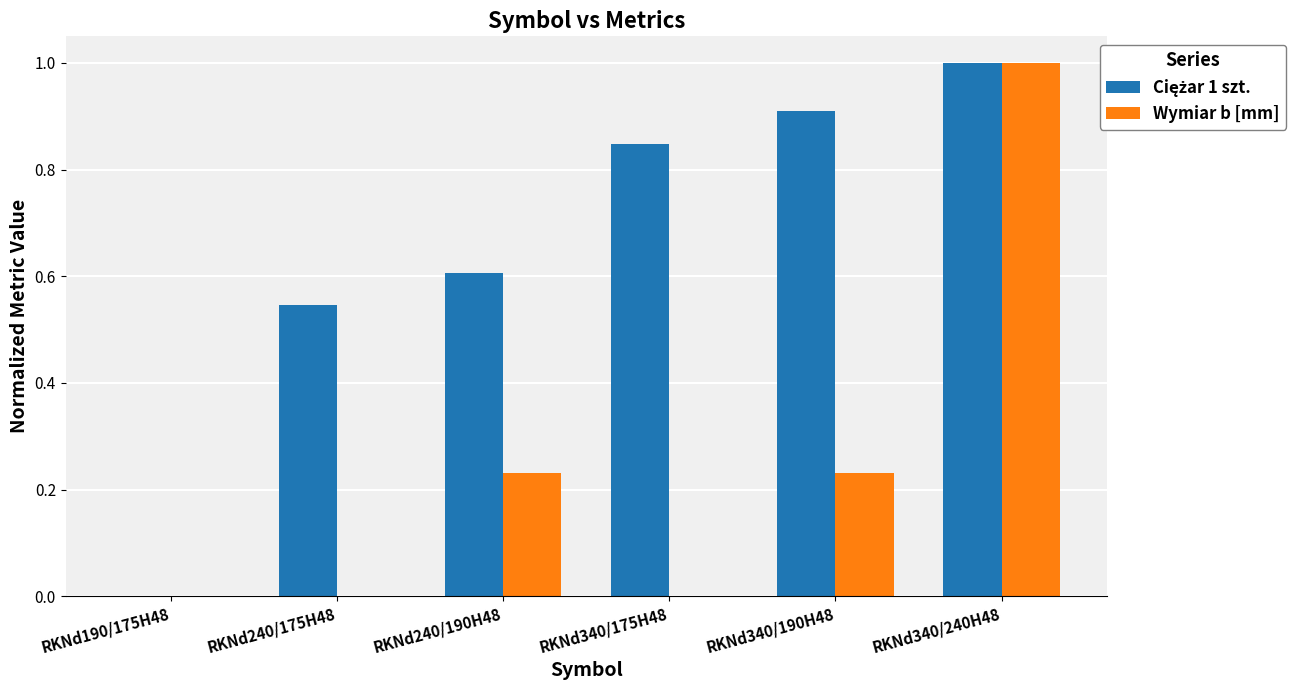

How many groups of bars are there?

6